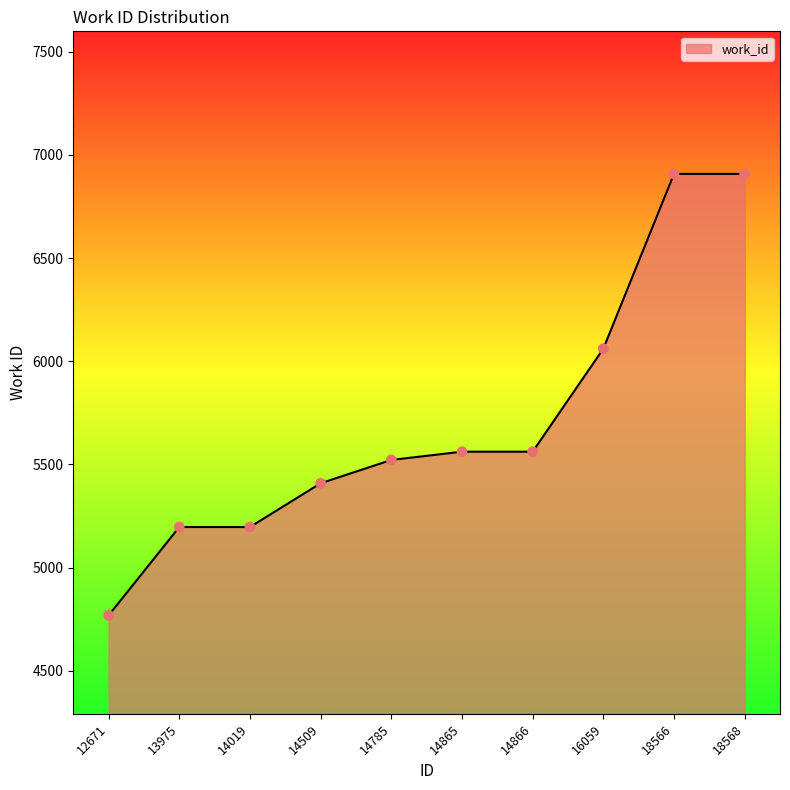

Between 18566 and 13975, which is larger?

18566